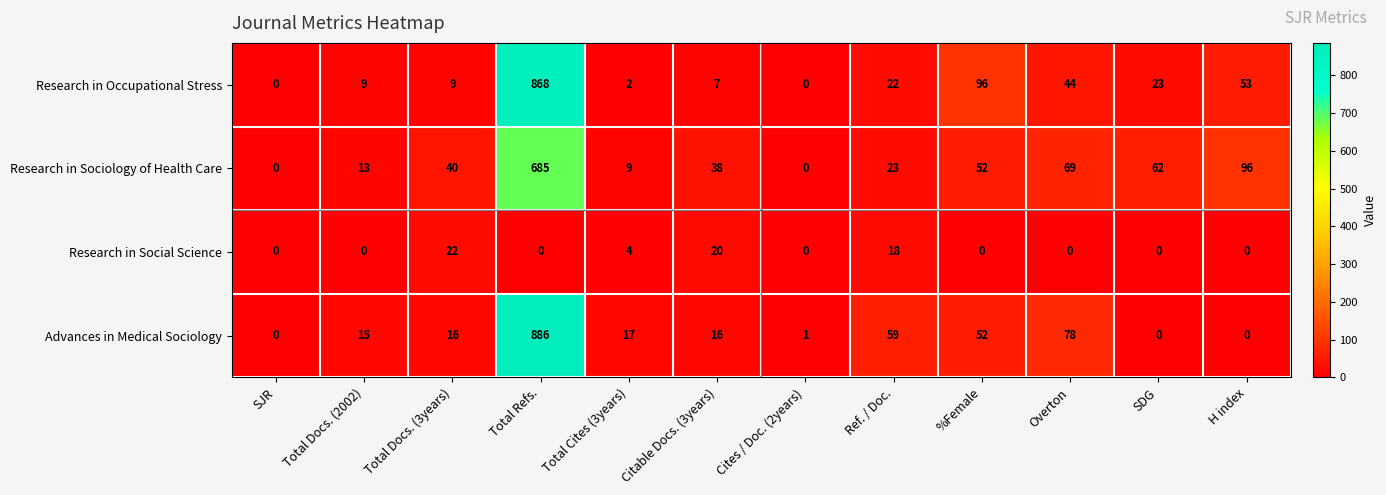

How many data points in Advances in Medical Sociology are less than 16?

5